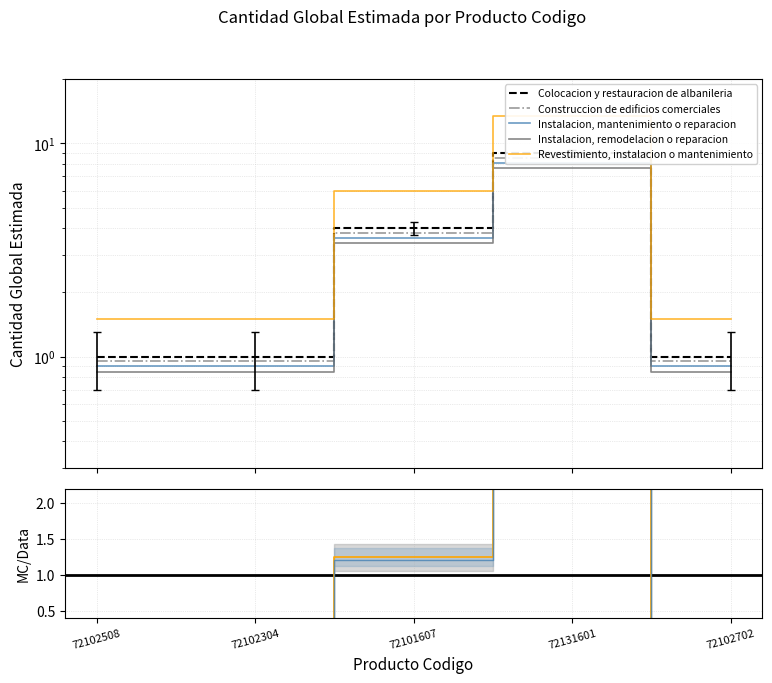

What is the smallest value displayed?

0.3